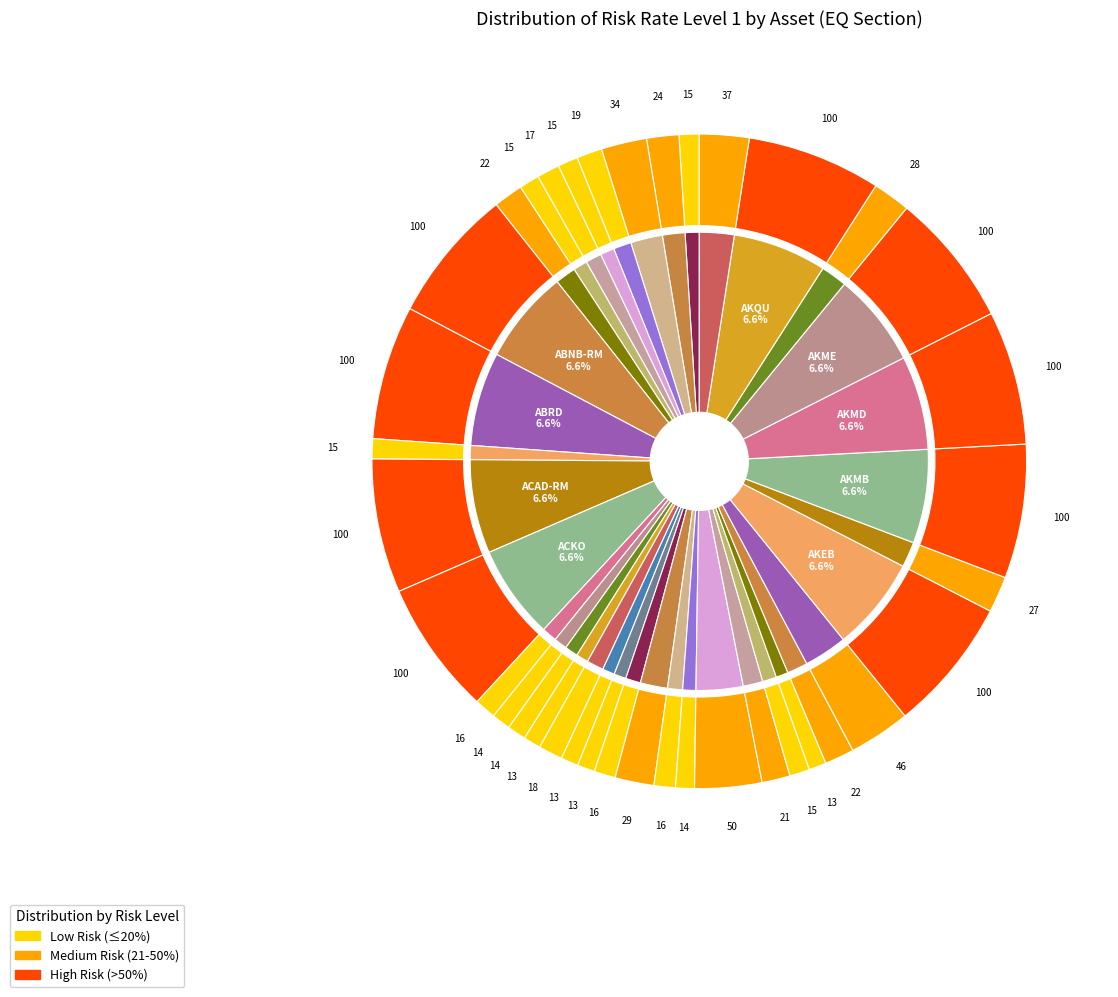

What percentage do AIZ-RM and AEE-RM together represent?

1.9%